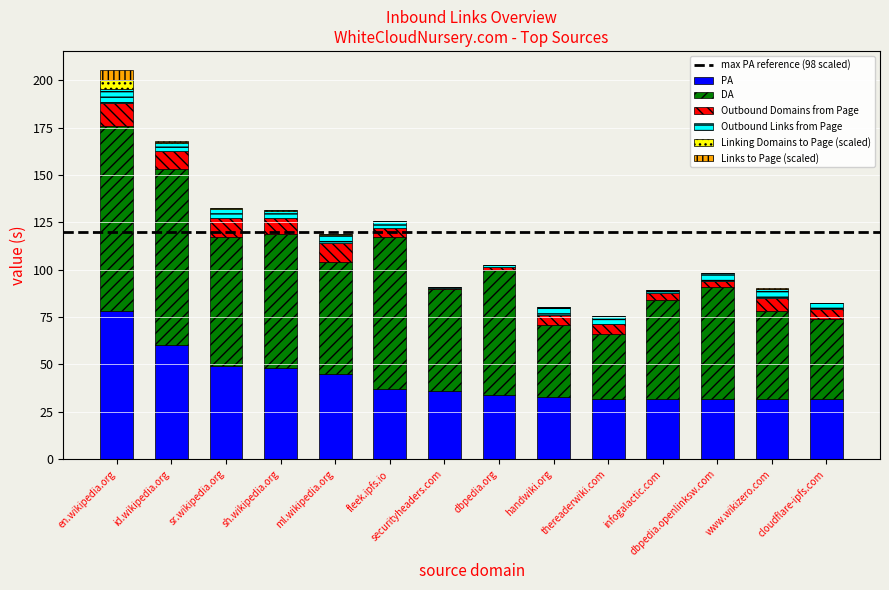

Is it true that PA equals 78.0 at en.wikipedia.org?

True